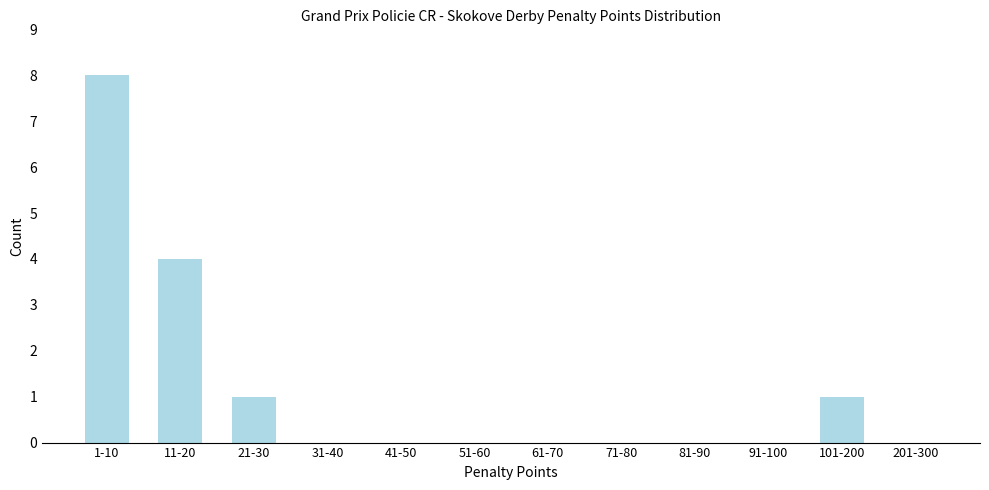

Reading right to left, what are all the values shown in this chart?

201-300=0	101-200=1	91-100=0	81-90=0	71-80=0	61-70=0	51-60=0	41-50=0	31-40=0	21-30=1	11-20=4	1-10=8